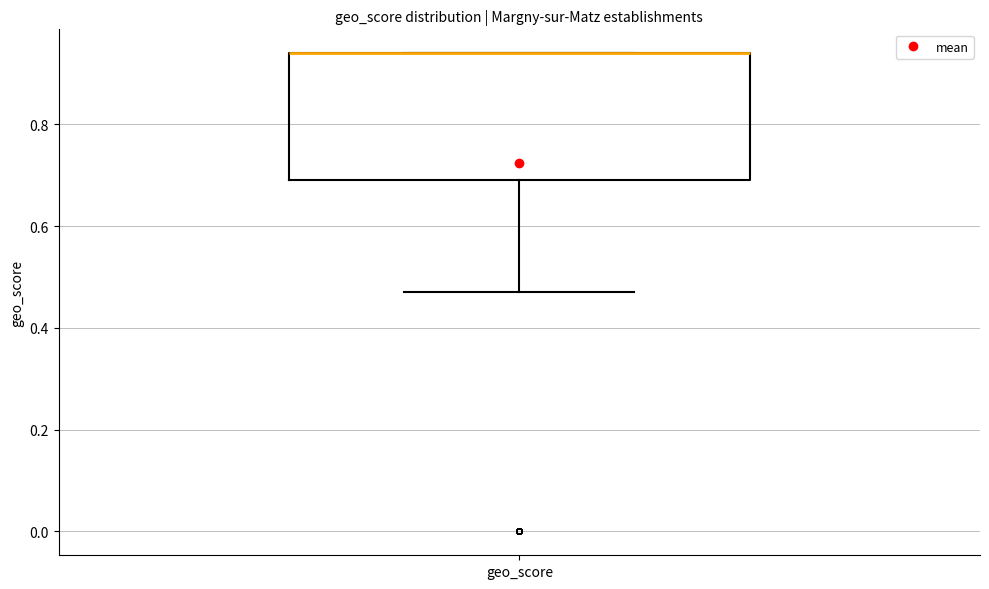

Transcribe this box plot: give where the median line is, the range the box spans, and where the two whiskers end, as read against the y-axis. The values are not printed on the chart, so give them approximately, as read against the axis.

median 0.94 (drawn on the box's upper edge), box 0.70 to 0.94, whiskers 0.48 to 0.94